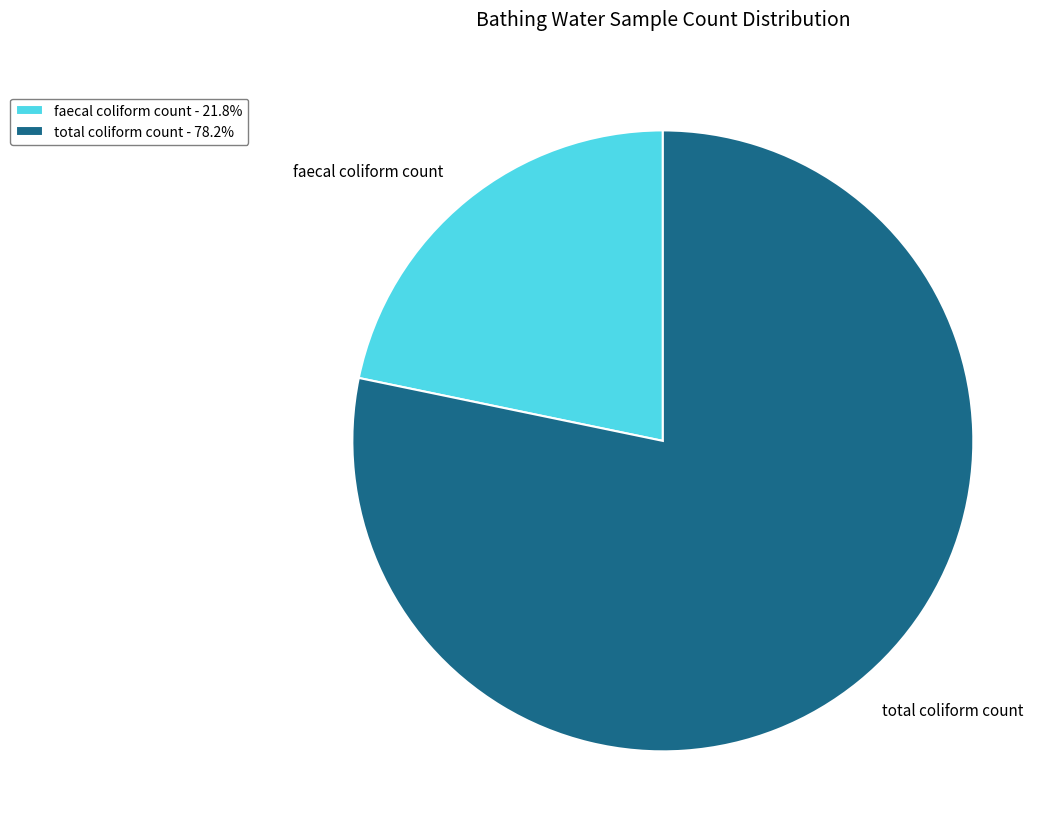

Is there any slice that represents more than half of the pie?

Yes